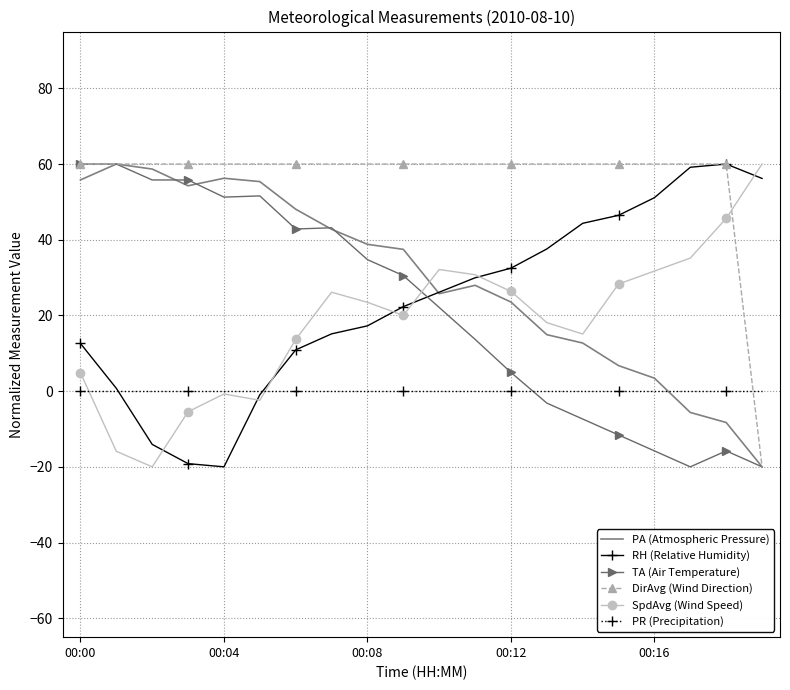

What is the sum of all DirAvg (Wind Direction) values?

1120.0